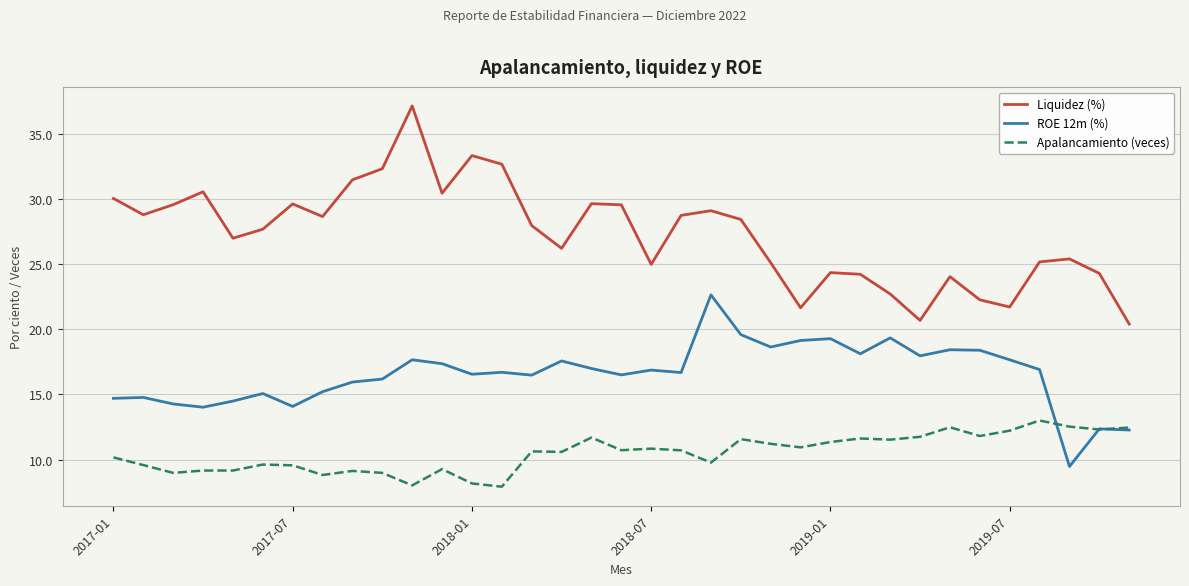

What is the maximum value for ROE 12m (%)?

22.6